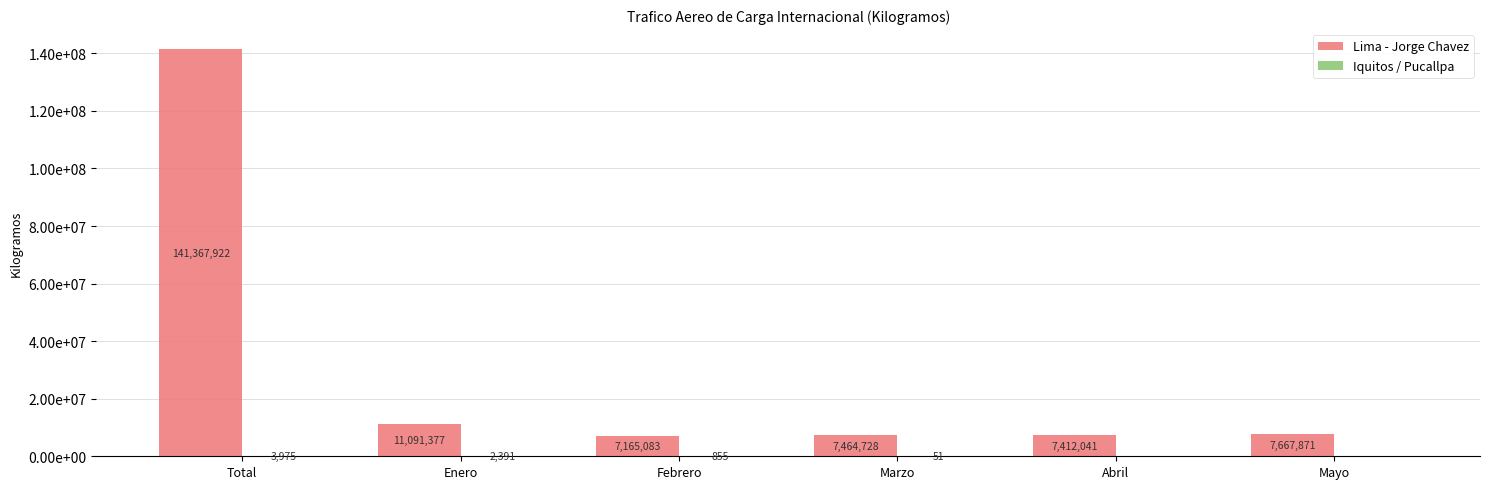

Are the bars horizontal?

No